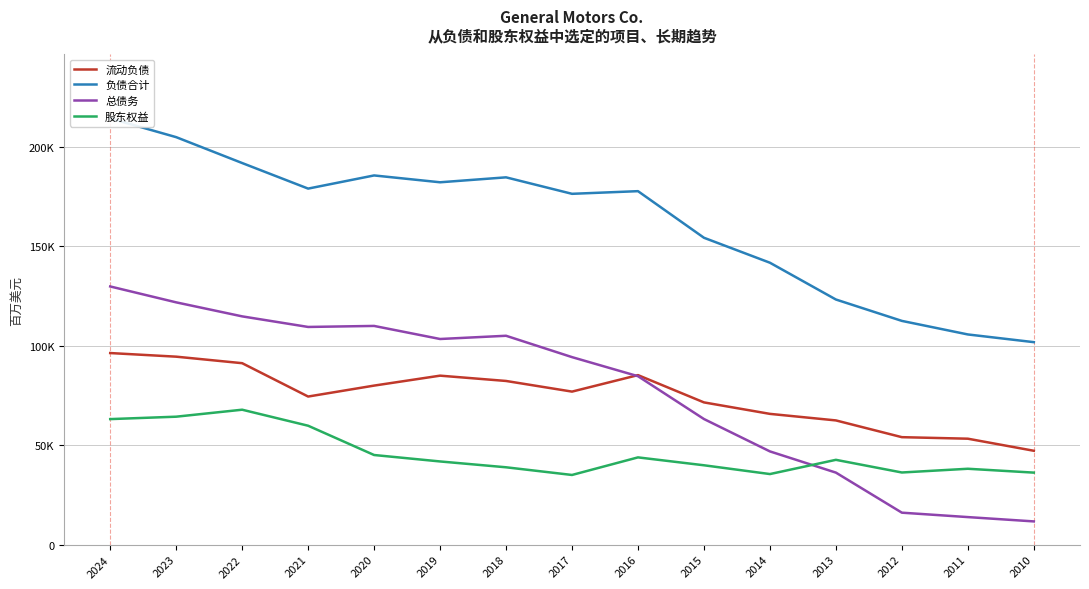

True or false: 流动负债 and 负债合计 intersect in this chart.

False